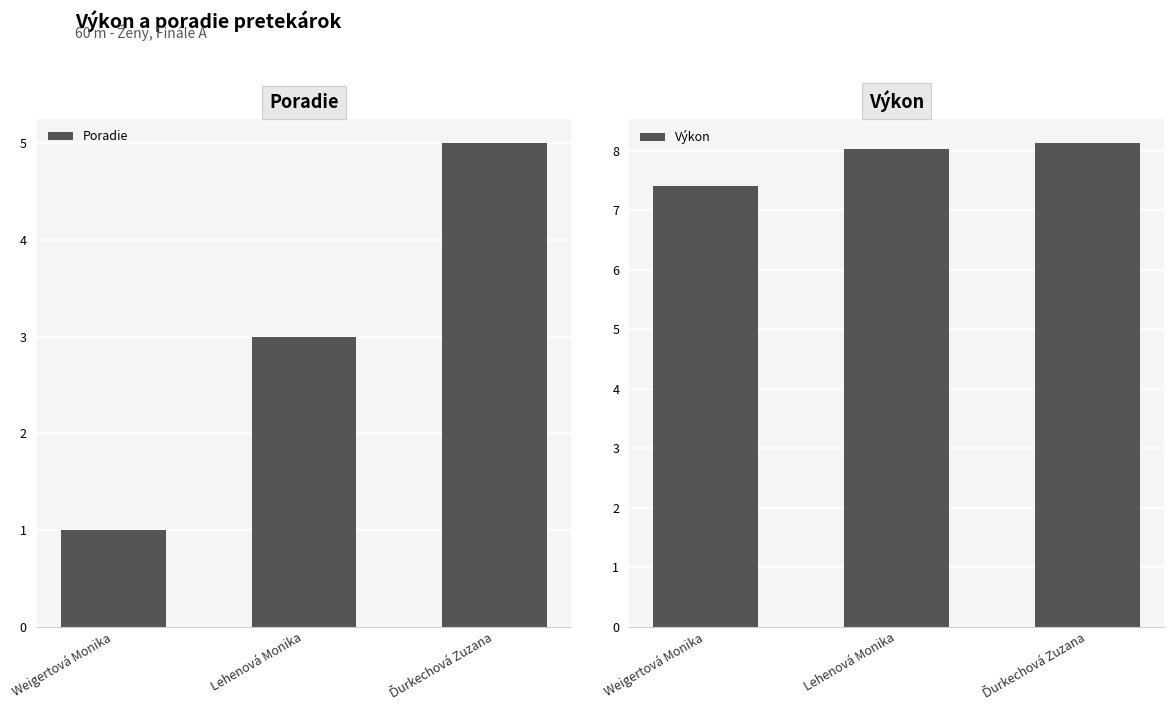

The value of Výkon at Weigertová Monika is 7.4. True or false?

True